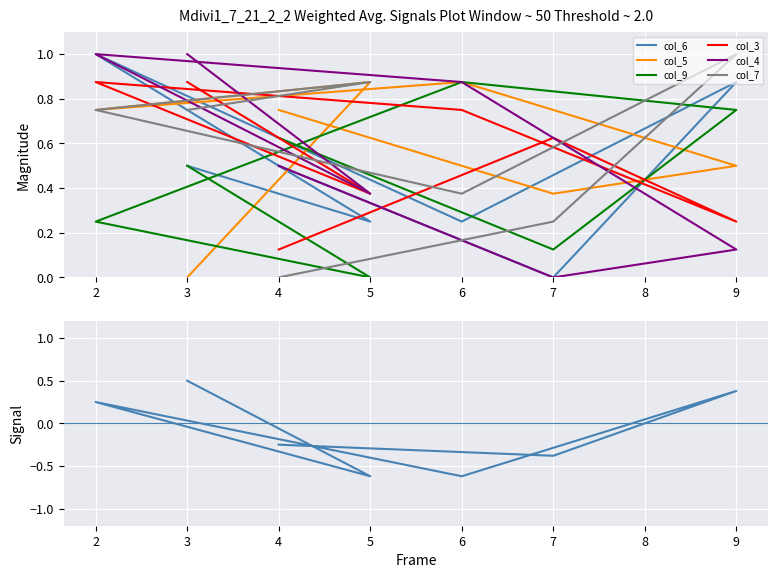

Reading left to right, transcribe all the data shown in this chart.

col_6: 3=0.5	5=0.2	2=1.0	6=0.2	9=0.9	7=0.0	4=0.5
col_5: 3=0.0	5=0.9	2=0.8	6=0.9	9=0.5	7=0.4	4=0.8
col_9: 3=0.5	5=0.0	2=0.2	6=0.9	9=0.8	7=0.1	4=0.6
col_3: 3=0.9	5=0.4	2=0.9	6=0.8	9=0.2	7=0.6	4=0.1
col_4: 3=1.0	5=0.4	2=1.0	6=0.9	9=0.1	7=0.0	4=0.5
col_7: 3=0.8	5=0.9	2=0.8	6=0.4	9=1.0	7=0.2	4=0.0